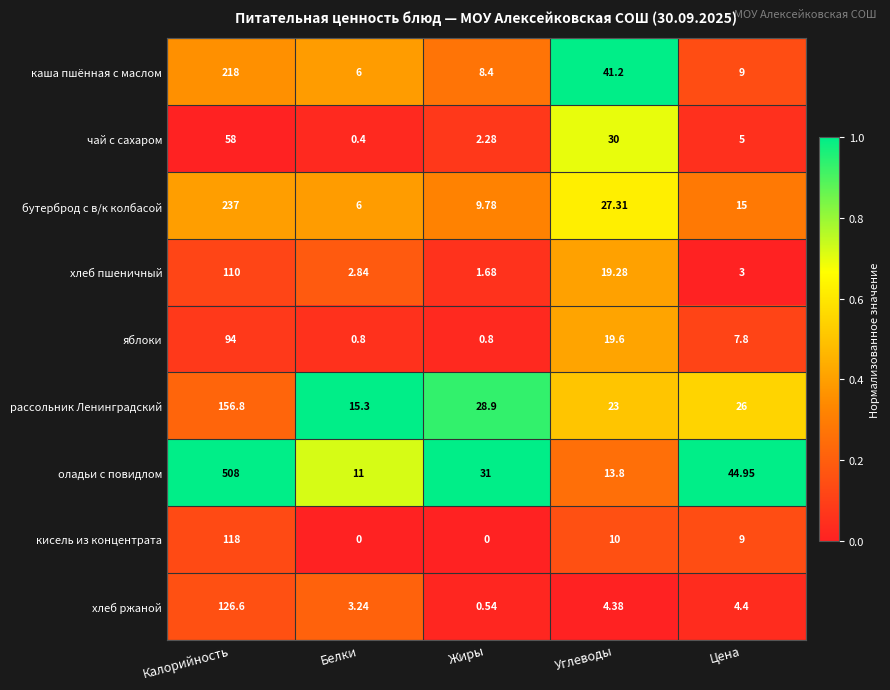

Rank the series by their maximum value, from lowest to highest.

чай с сахаром, яблоки, хлеб пшеничный, кисель из концентрата, хлеб ржаной, рассольник Ленинградский, каша пшённая с маслом, бутерброд с в/к колбасой, оладьи с повидлом